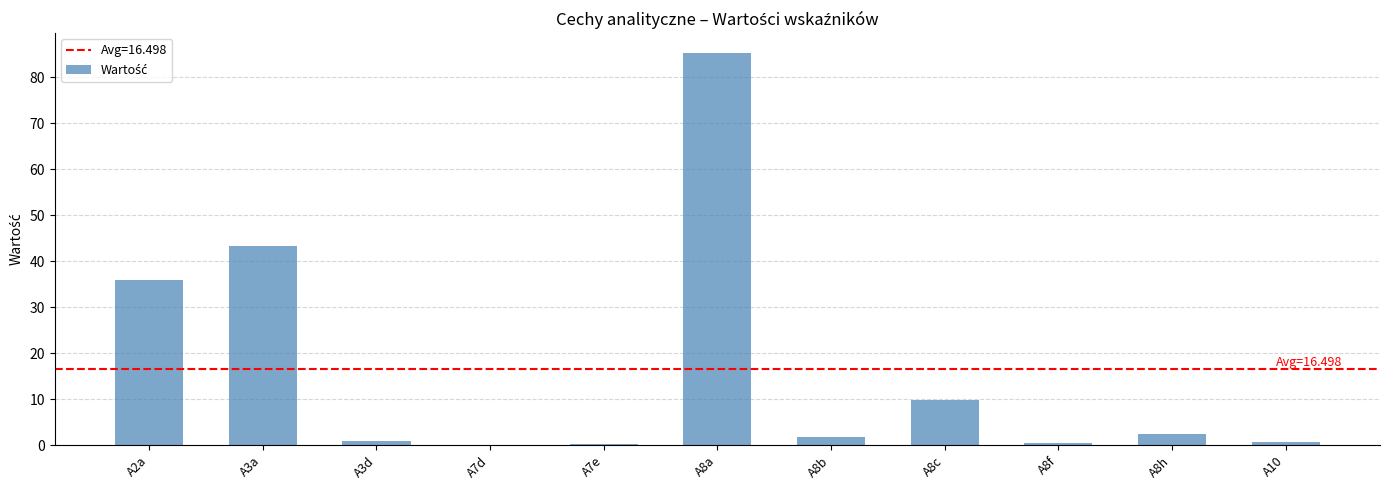

What is the approximate value at A8b?

1.9